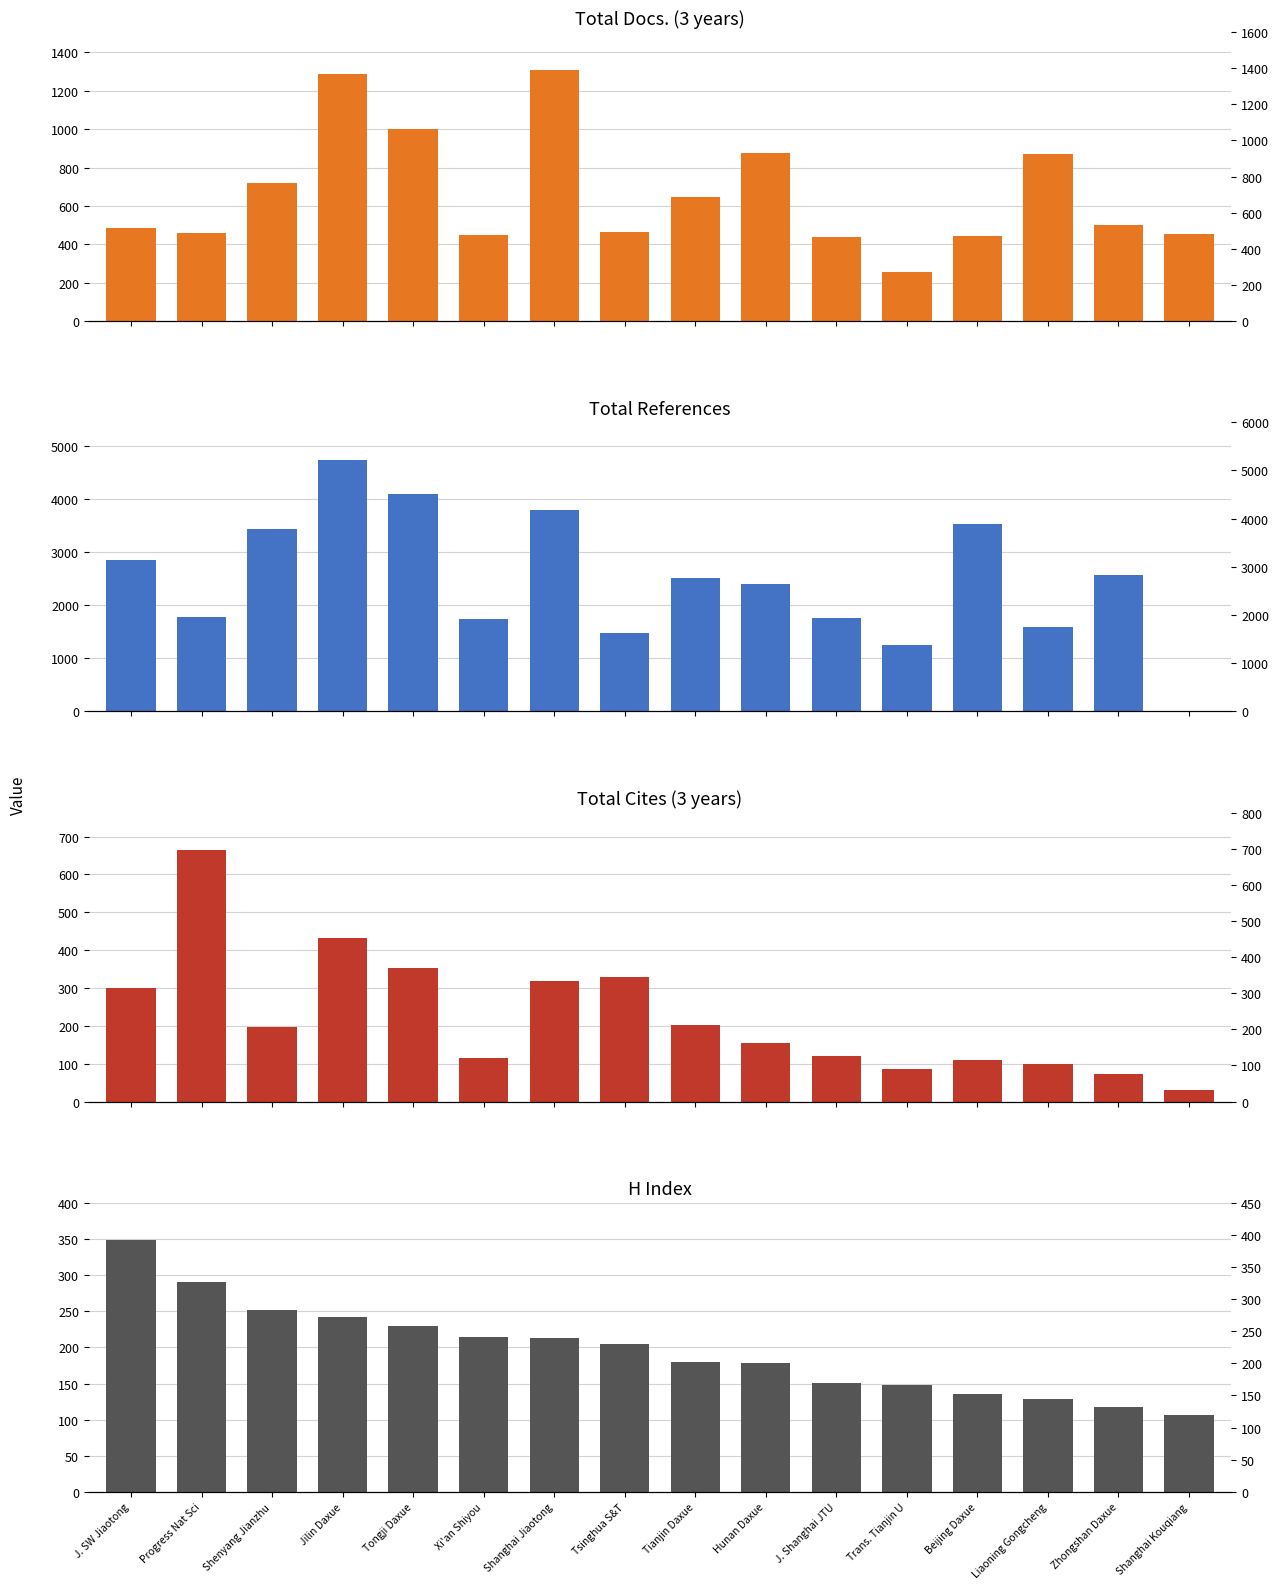

What is the label of the 1st bar from the left?

J. SW Jiaotong